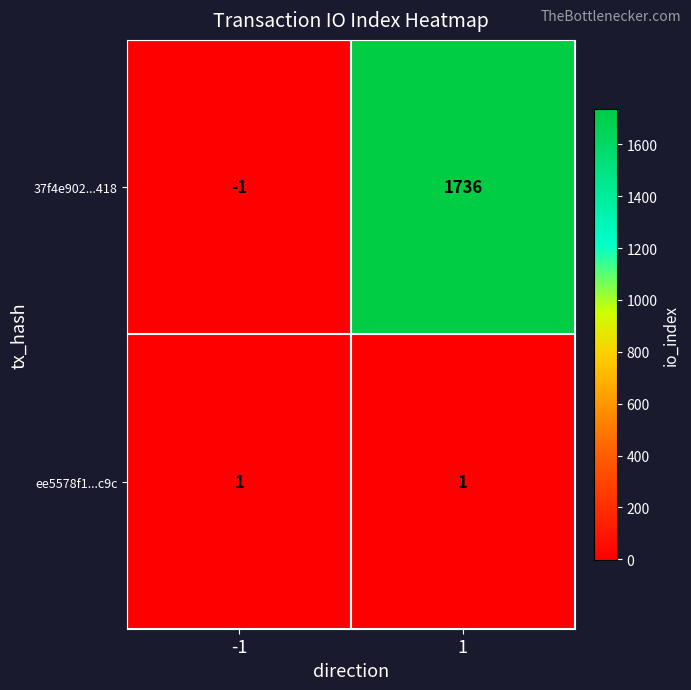

Reading left to right, extract all data points from this chart.

37f4e902...418: -1	1736
ee5578f1...c9c: 1	1